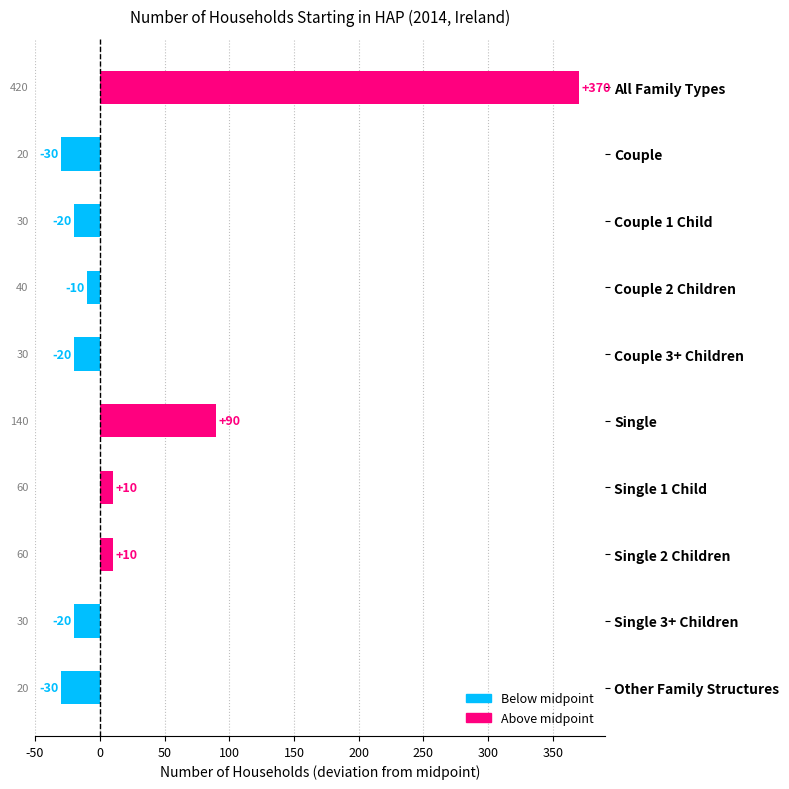

Read the value at Single 1 Child, to the nearest 10.

10